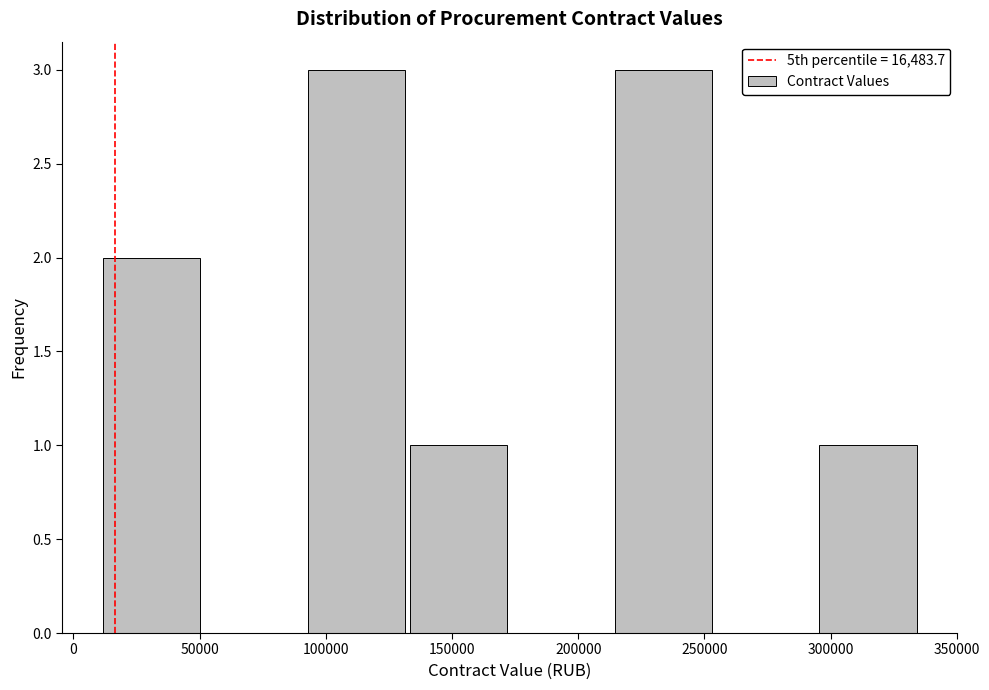

What is the height of the bar covering 95000 to 135000 on the x-axis? Neither the bar edges nor the heights are printed on the chart, so give them approximately, as read against the axes.

3